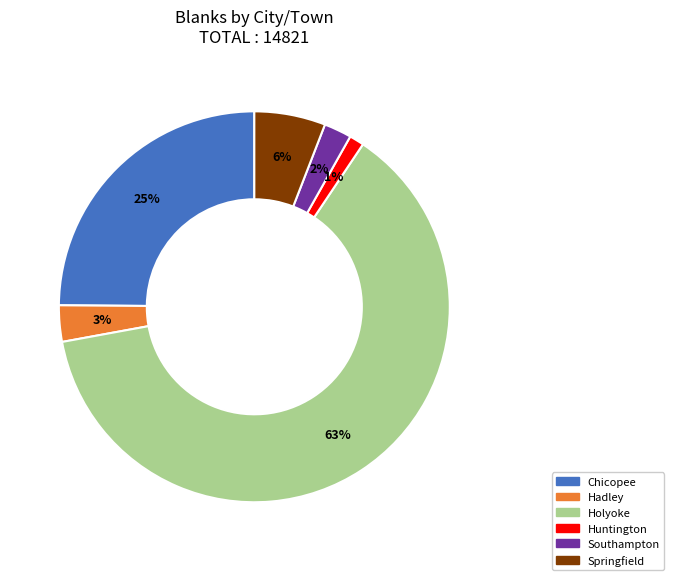

To the nearest percent, what percentage of the pie is Huntington?

1%